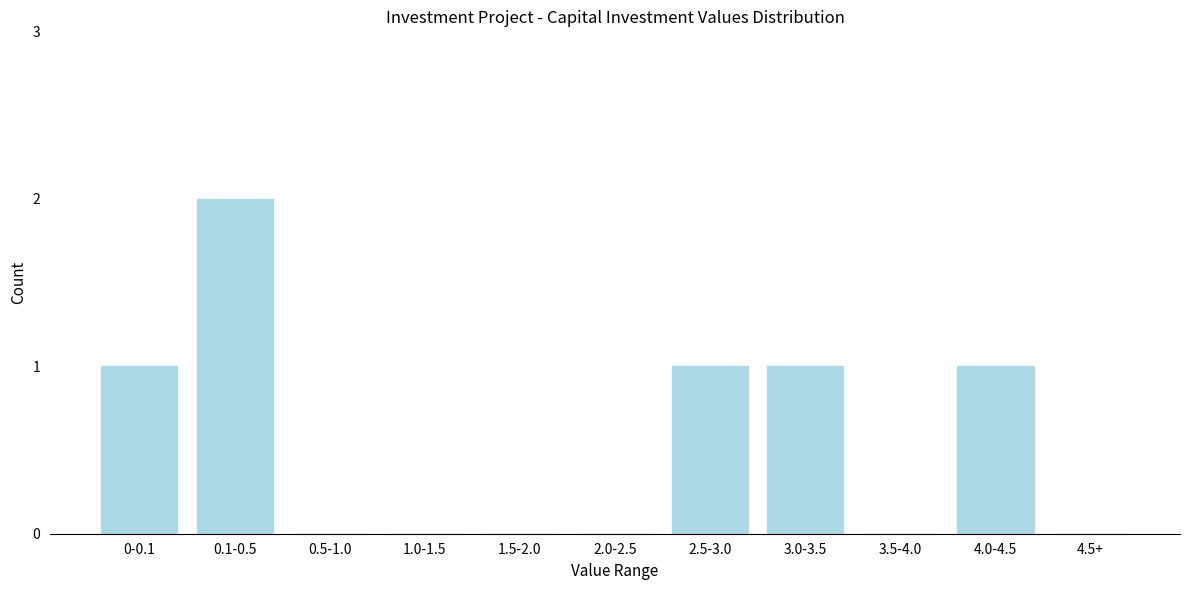

Reading left to right, transcribe all the data shown in this chart.

0-0.1=1	0.1-0.5=2	0.5-1.0=0	1.0-1.5=0	1.5-2.0=0	2.0-2.5=0	2.5-3.0=1	3.0-3.5=1	3.5-4.0=0	4.0-4.5=1	4.5+=0